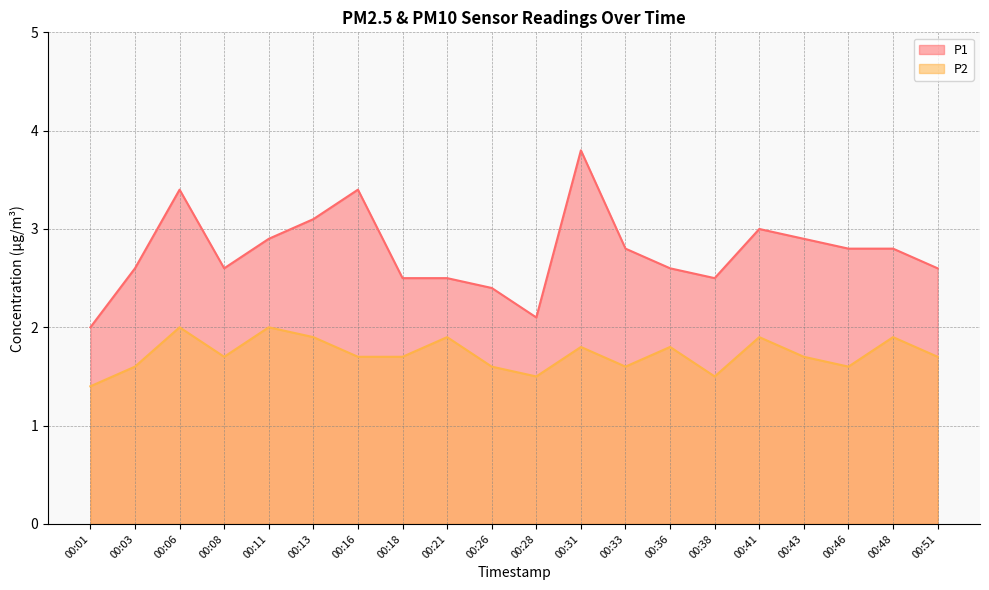

Which series changed the most between 00:11 and 00:16?

P1